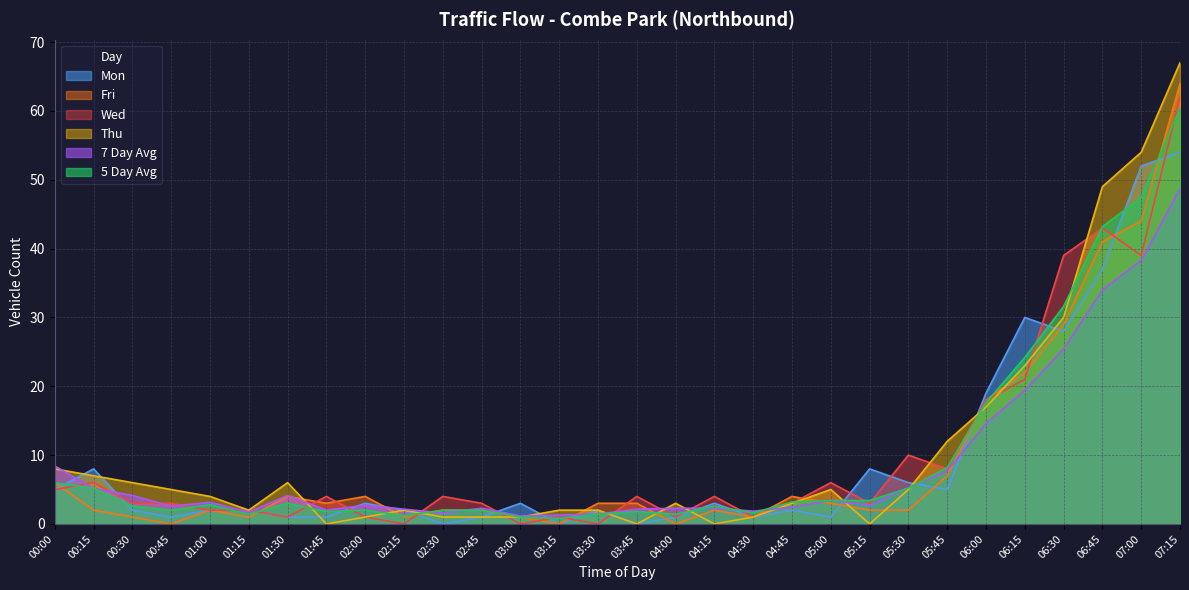

In Mon, how many points are lower than both neighbors (excluding endpoints)?

8